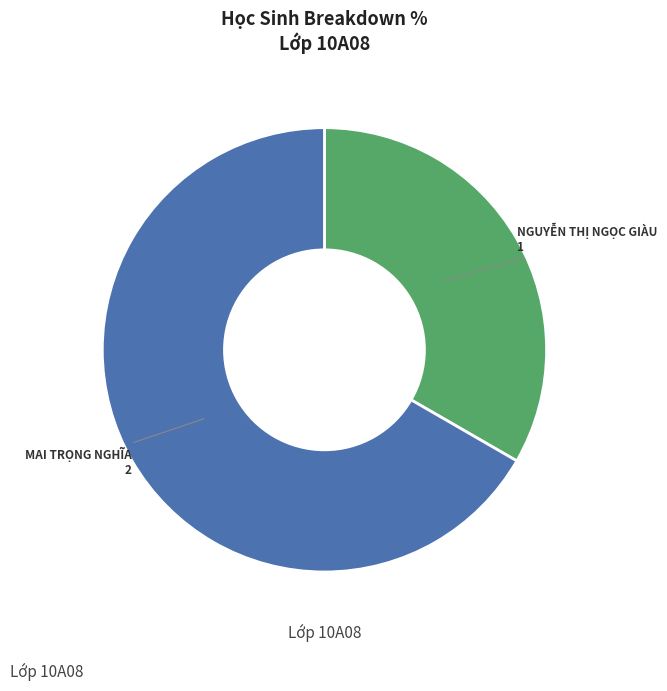

Does any single category account for the majority?

Yes